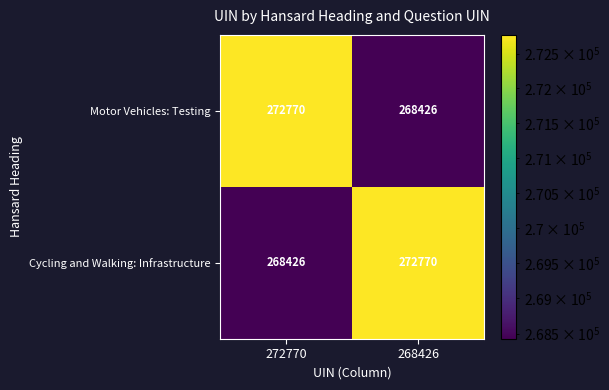

The Motor Vehicles: Testing series shows 268426 at 268426. True or false?

True